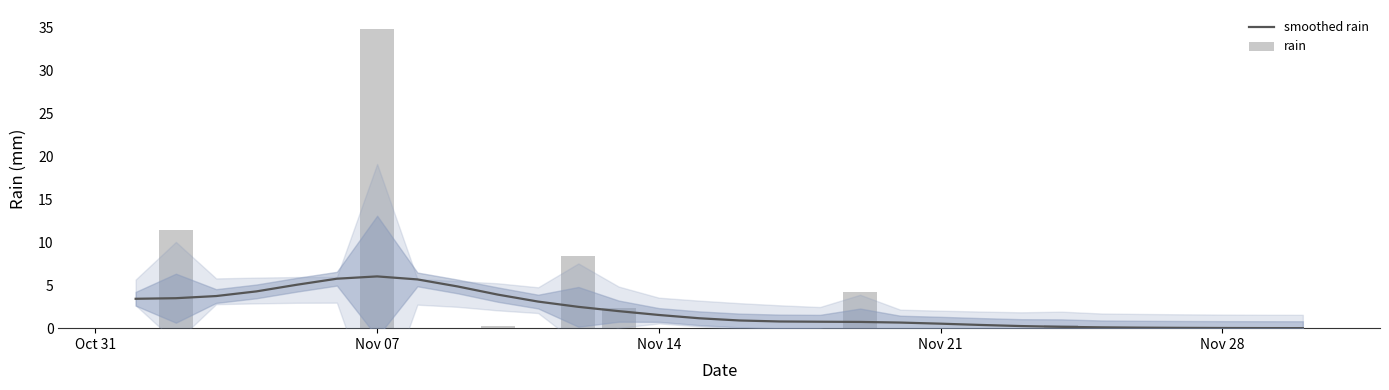

The value of smoothed rain at 24 is 0.1. True or false?

False